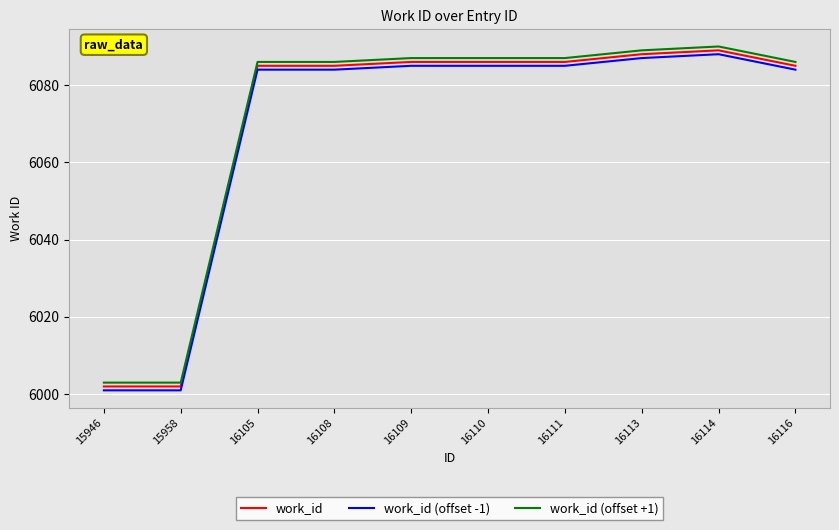

What is the total value across all series at 16116?

18255